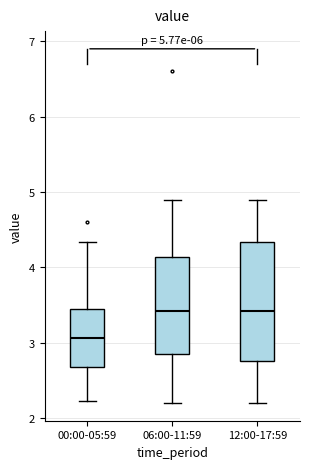

Comparing the boxes themselves (not the whiskers), which one is the tallest?

12:00-17:59